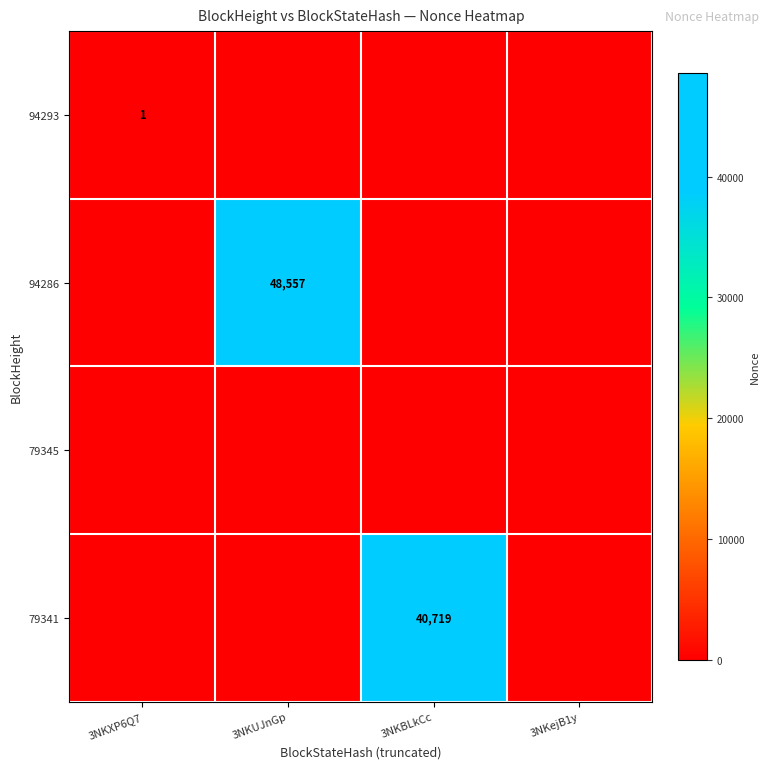

What is the total value across all series at 3NKBLkCc?

40719